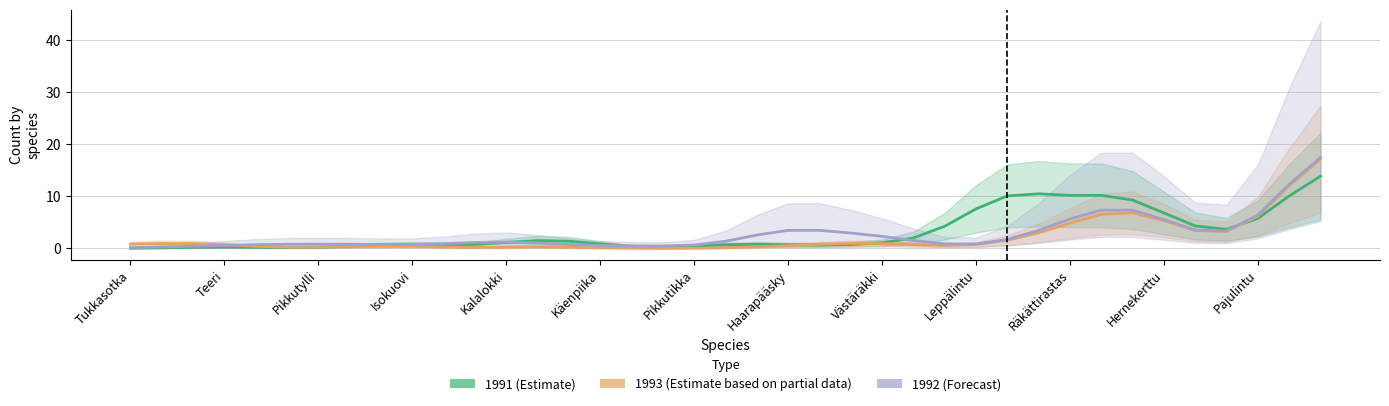

Reading right to left, list all the values displayed in this chart.

1991 (Estimate): 13.9	10.1	5.8	3.7	4.3	6.8	9.3	10.2	10.2	10.5	10.1	7.6	4.3	2.0	1.1	0.7	0.6	0.7	0.8	0.7	0.5	0.3	0.4	0.9	1.4	1.5	1.2	0.8	0.7	0.8	0.7	0.4	0.2	0.2	0.2	0.3	0.2	0.1	0.0
1993 (Estimate based on partial data): 17.1	12.0	6.2	3.2	3.4	5.3	6.8	6.6	4.9	3.0	1.6	0.8	0.6	0.7	0.9	1.0	0.8	0.5	0.3	0.1	0.0	0.0	0.0	0.1	0.2	0.3	0.2	0.2	0.3	0.4	0.5	0.4	0.3	0.2	0.4	0.7	0.9	0.9	0.8
1992 (Forecast): 17.5	12.3	6.4	3.4	3.5	5.6	7.4	7.4	5.7	3.5	1.7	0.8	0.9	1.5	2.3	3.0	3.5	3.5	2.6	1.4	0.7	0.5	0.5	0.6	0.8	1.0	1.2	1.1	0.9	0.8	0.8	0.8	0.8	0.8	0.7	0.6	0.4	0.3	0.2